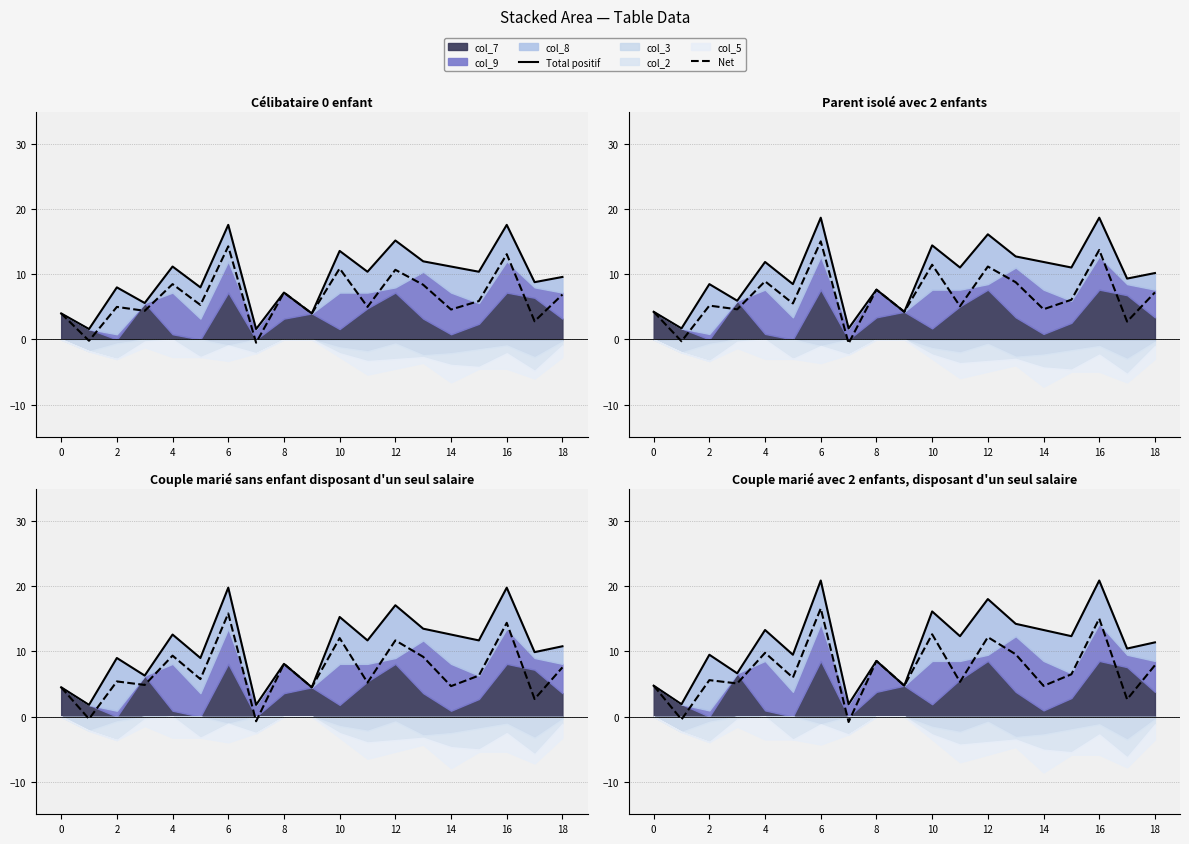

How many lines are shown in the chart?

2